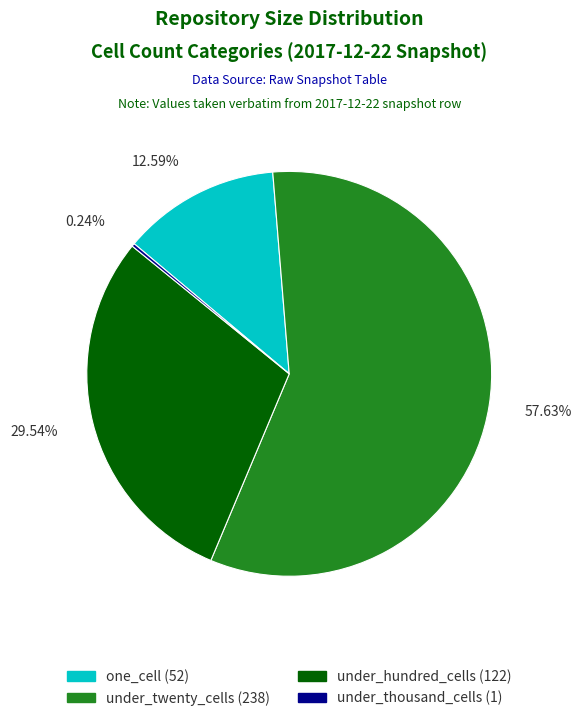

Is there any slice that represents more than half of the pie?

Yes